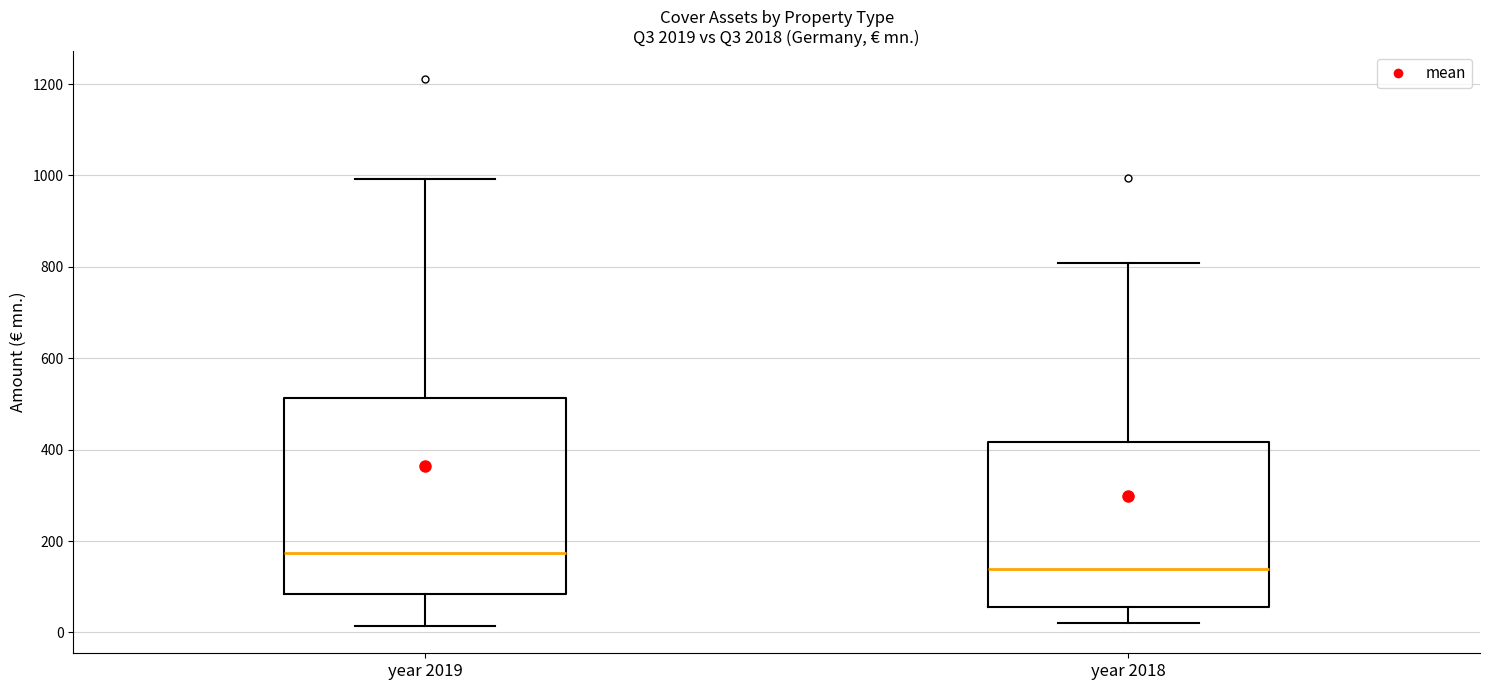

Which box has the lowest median line?

year 2018